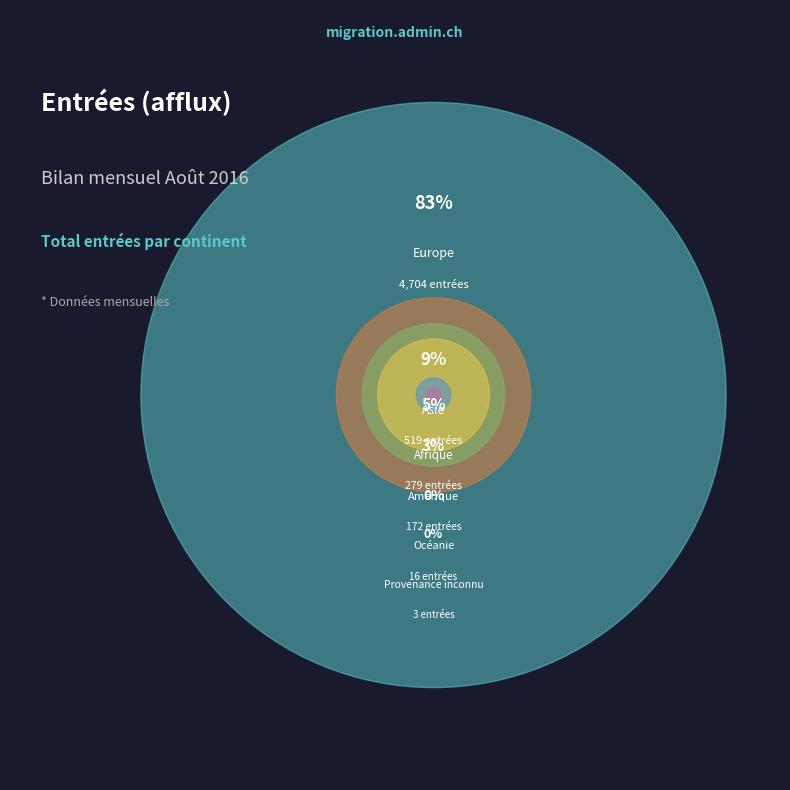

Combined, what portion of the pie is Afrique and Amérique?

7.9%